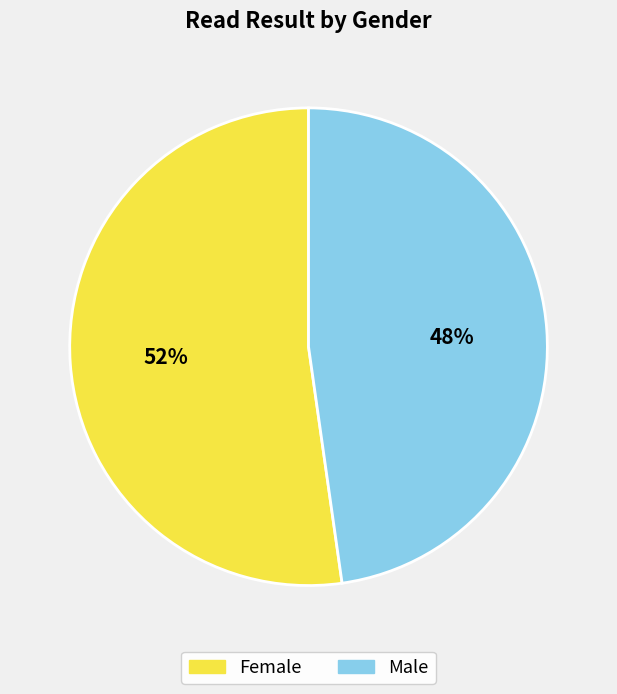

Is Male the majority of the pie?

No